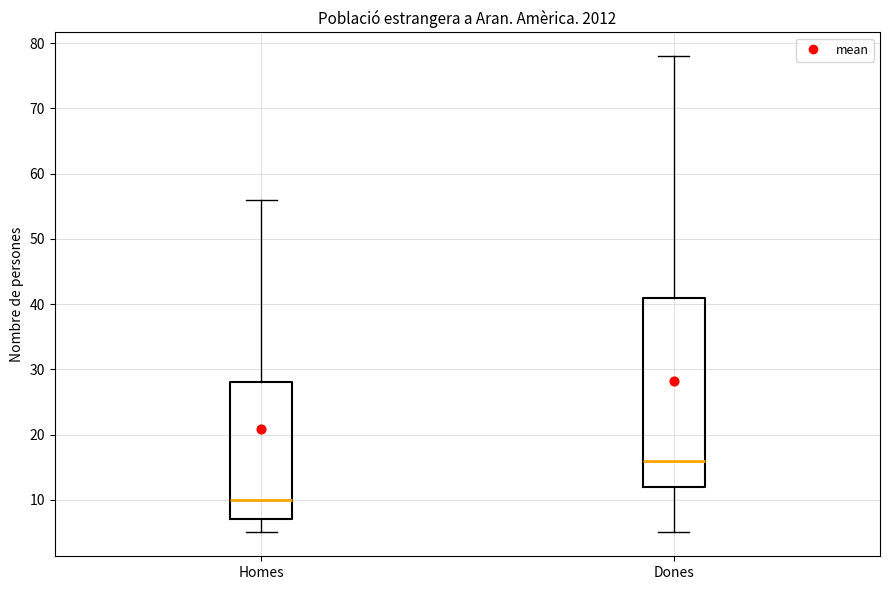

Where is the upper edge of the box for Homes on the y-axis? The values are not printed on the chart, so give them approximately, as read against the axis.

28